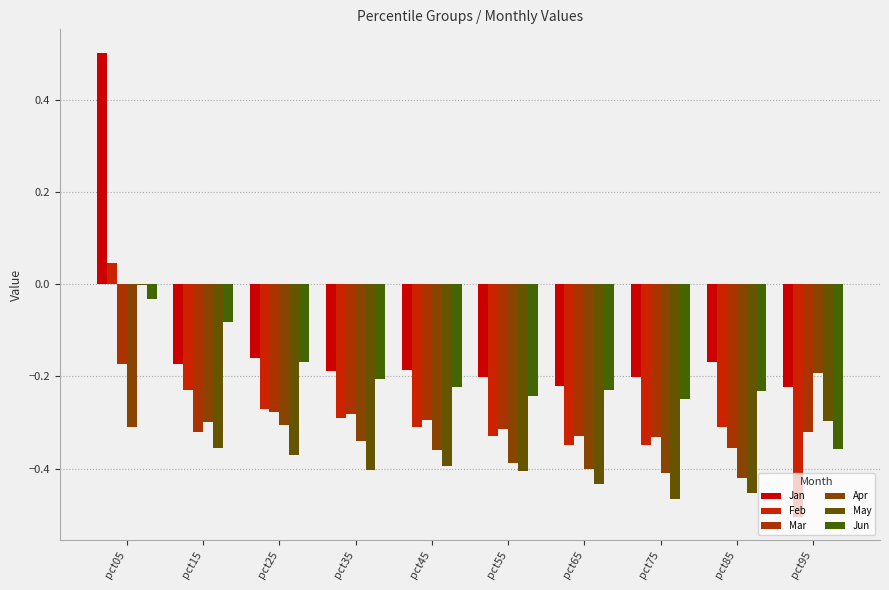

What is the value of the May bar at the 9th from the left?

-0.5